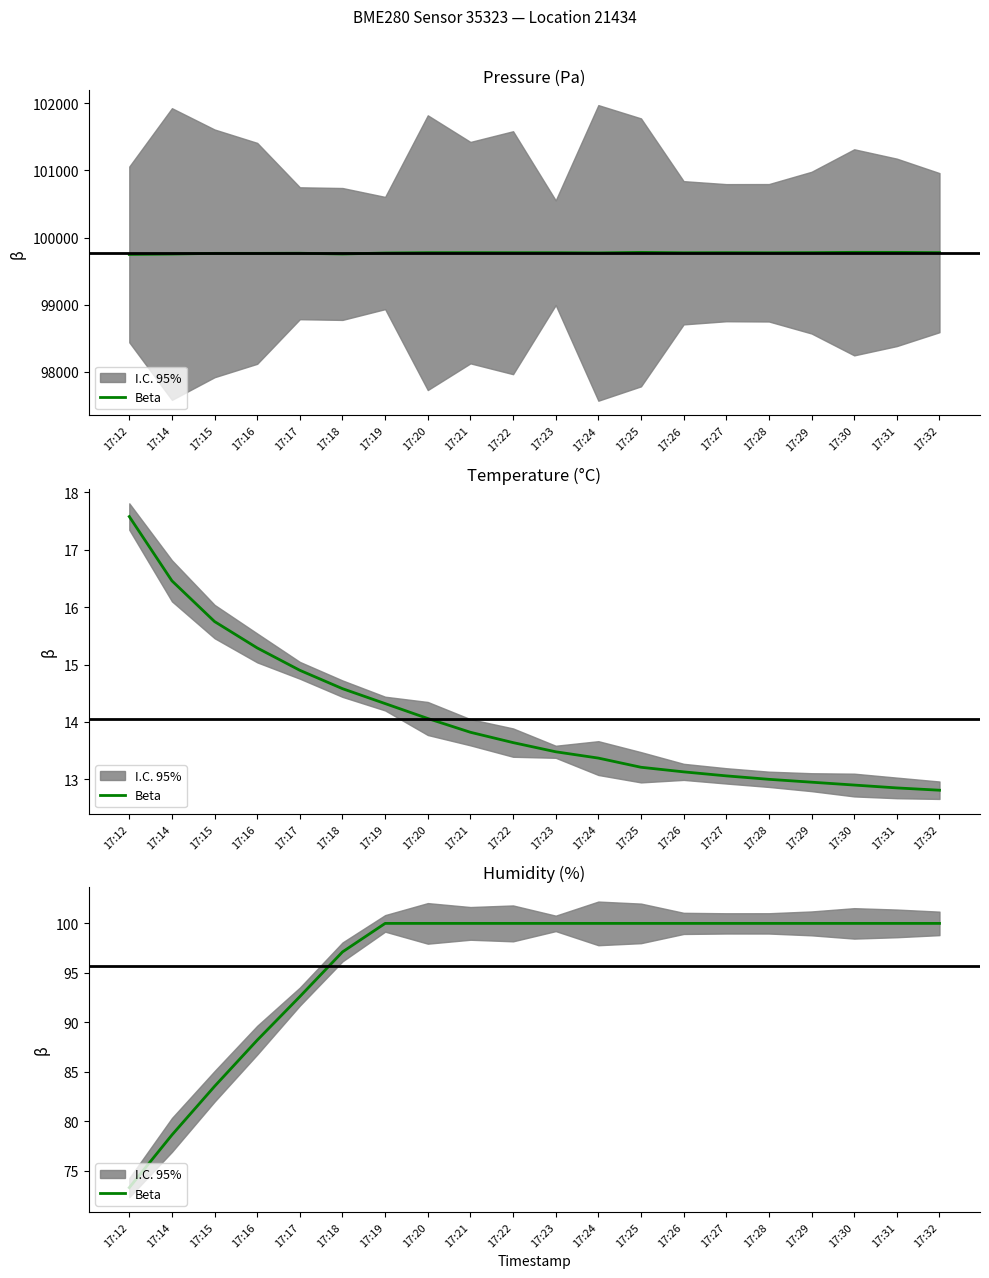

Approximately how many times larger is the value at 17:16 compared to 17:32?

0.9